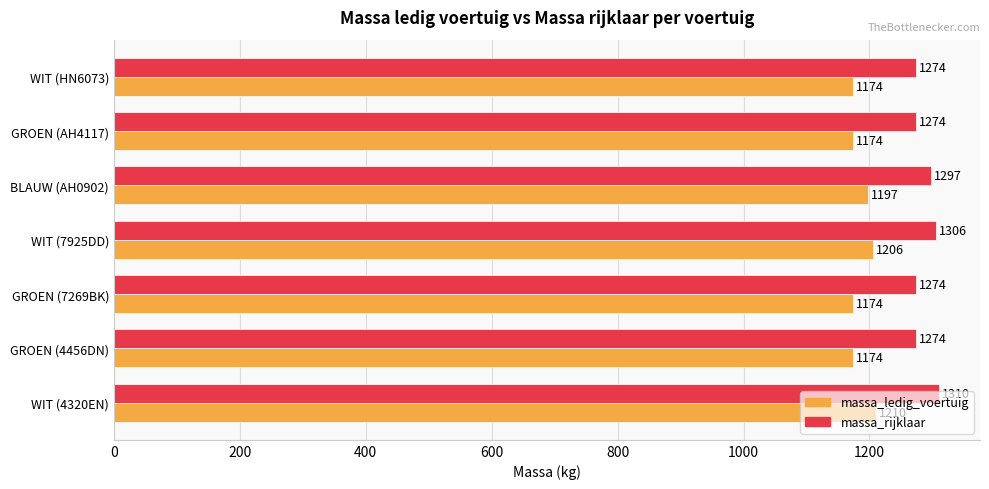

Read the massa_rijklaar value at GROEN (7269BK).

1274